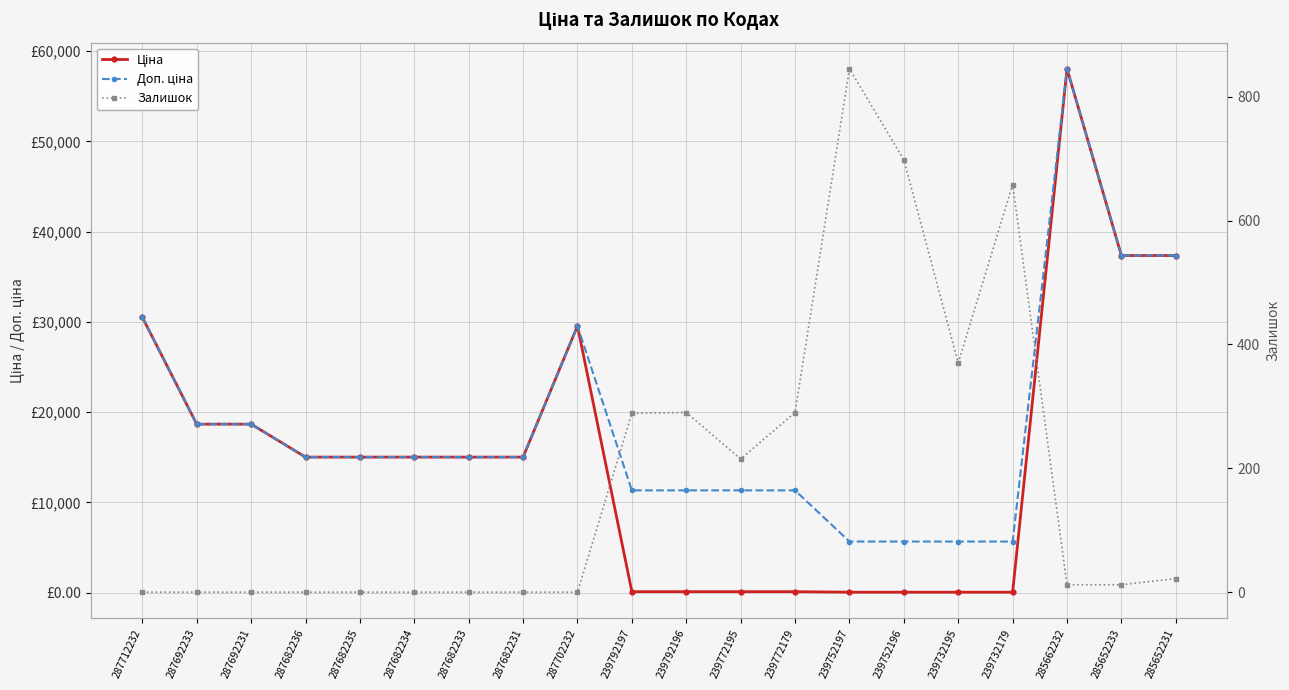

What is the total value across all series at 239772179?

11737.3